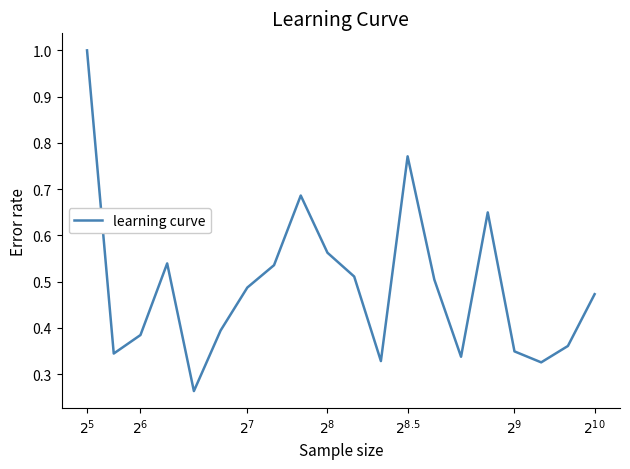

What is the maximum value shown in the chart?

1.0